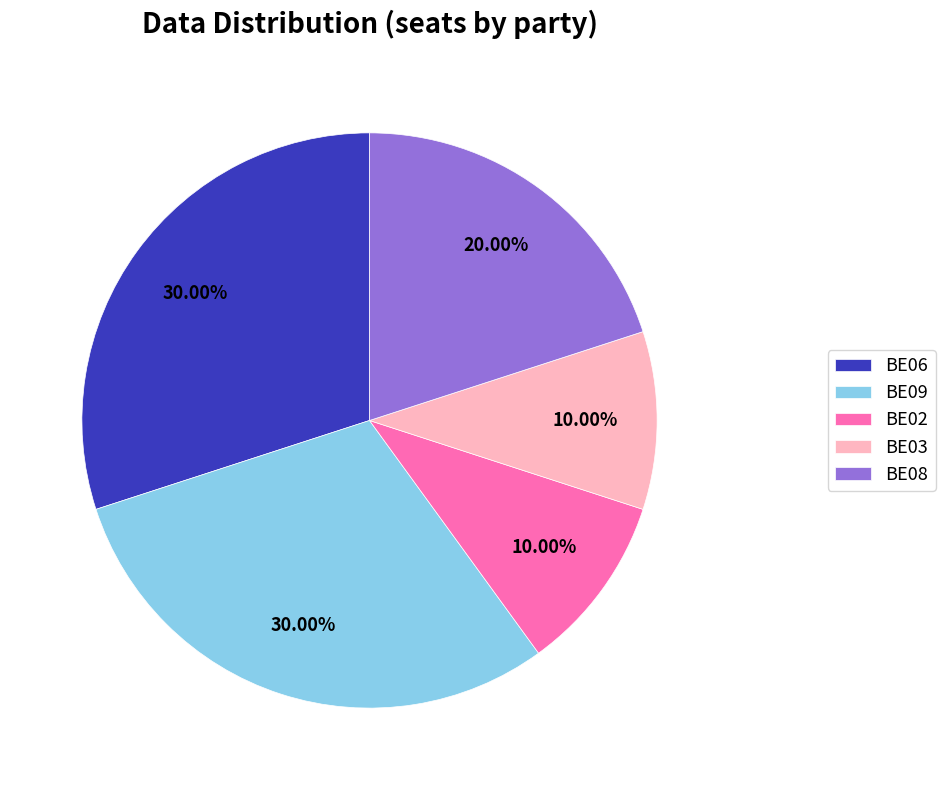

How many slices are in this pie chart?

5